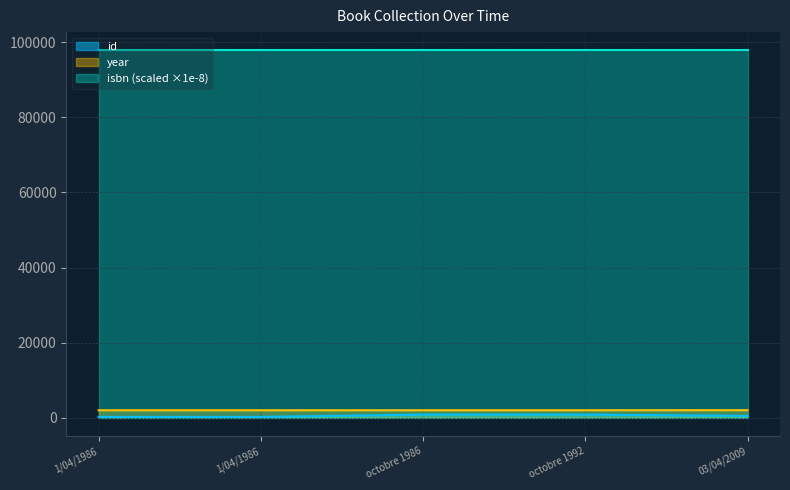

Does the chart display data point markers on the line(s)?

No